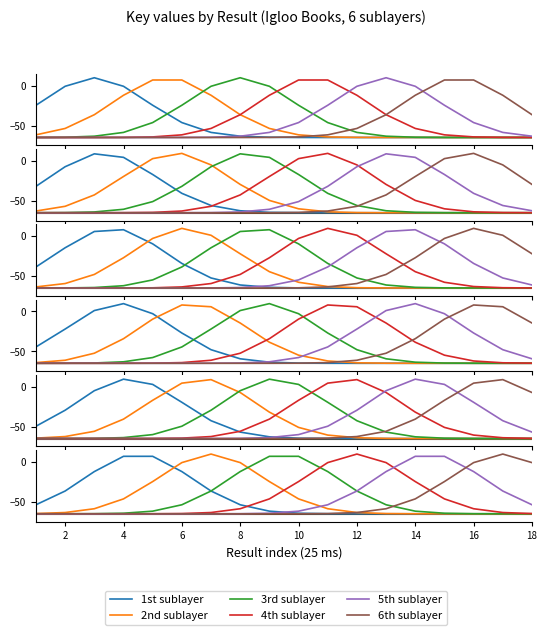

Reading right to left, extract all data points from this chart.

1st sublayer: -65.0	-65.0	-65.0	-65.0	-65.0	-65.0	-65.0	-64.9	-64.3	-61.7	-53.7	-36.4	-12.0	7.2	7.2	-12.0	-36.4	-53.7
2nd sublayer: -65.0	-65.0	-65.0	-65.0	-65.0	-64.7	-63.4	-58.7	-46.3	-24.5	-0.7	10.0	-0.7	-24.5	-46.3	-58.7	-63.4	-64.7
3rd sublayer: -65.0	-65.0	-64.9	-64.3	-61.7	-53.7	-36.4	-12.0	7.2	7.2	-12.0	-36.4	-53.7	-61.7	-64.3	-64.9	-65.0	-65.0
4th sublayer: -64.7	-63.4	-58.7	-46.3	-24.5	-0.7	10.0	-0.7	-24.5	-46.3	-58.7	-63.4	-64.7	-65.0	-65.0	-65.0	-65.0	-65.0
5th sublayer: -53.7	-36.4	-12.0	7.2	7.2	-12.0	-36.4	-53.7	-61.7	-64.3	-64.9	-65.0	-65.0	-65.0	-65.0	-65.0	-65.0	-65.0
6th sublayer: -0.7	10.0	-0.7	-24.5	-46.3	-58.7	-63.4	-64.7	-65.0	-65.0	-65.0	-65.0	-65.0	-65.0	-65.0	-65.0	-65.0	-65.0